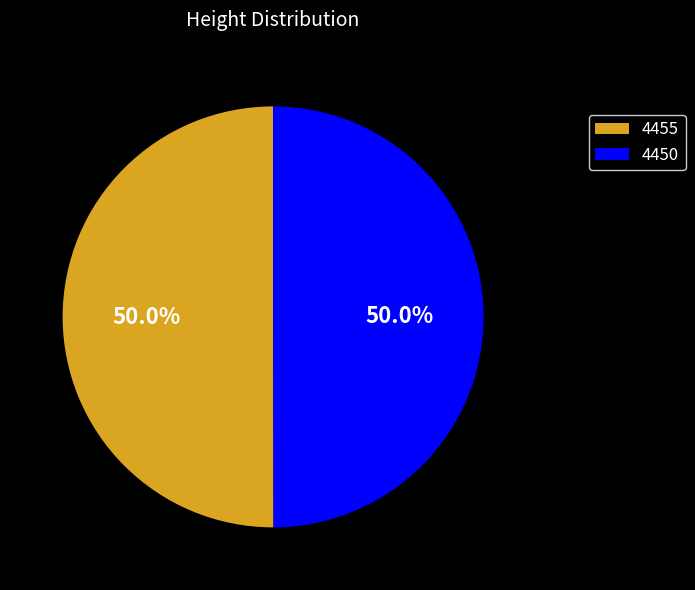

What percentage is the 4450 slice, to the nearest percent?

50%